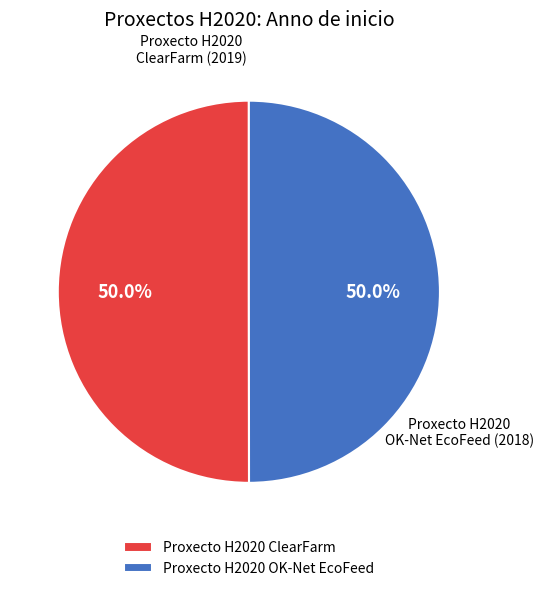

What is the ratio of the value at Proxecto H2020 OK-Net EcoFeed to the value at Proxecto H2020 ClearFarm?

1.0